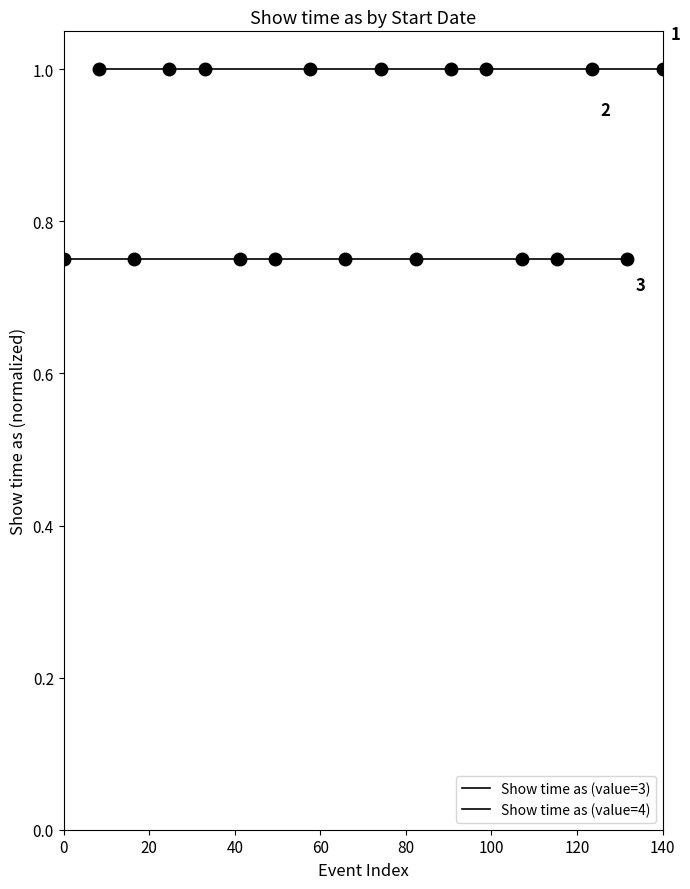

Between 140 and 40, which is larger?

140